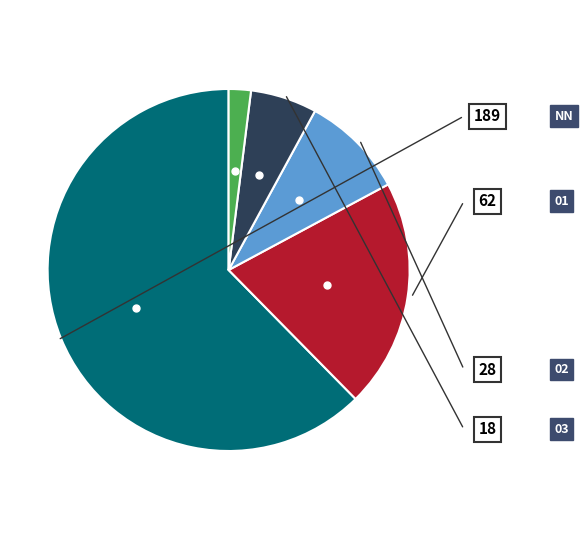

Is there any slice that represents more than half of the pie?

Yes